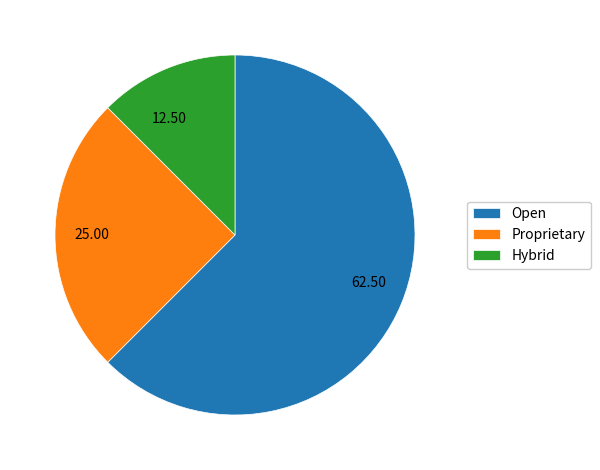

How many slices are in this pie chart?

3